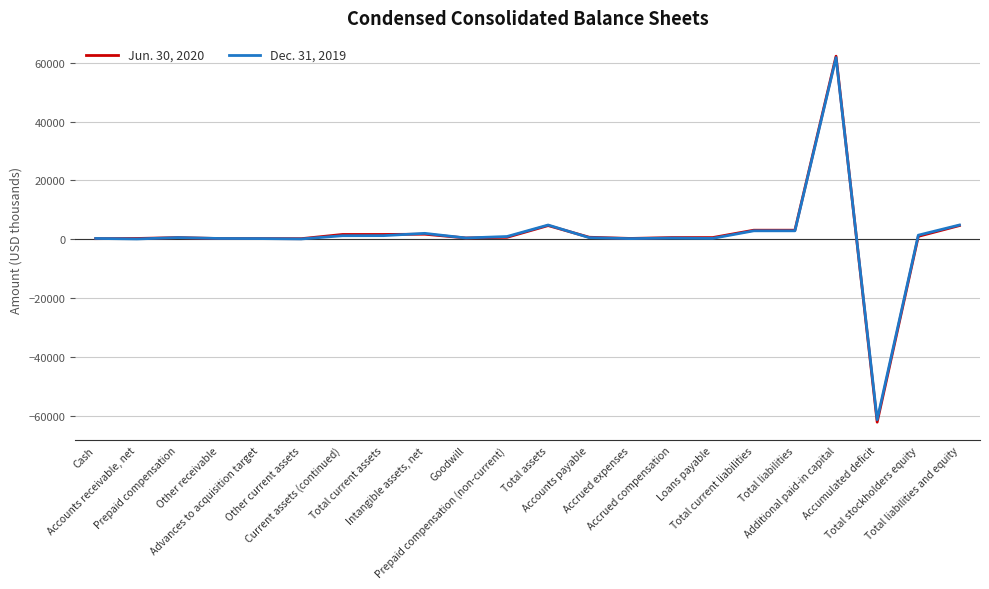

What are all the series names shown in the legend?

Jun. 30, 2020, Dec. 31, 2019